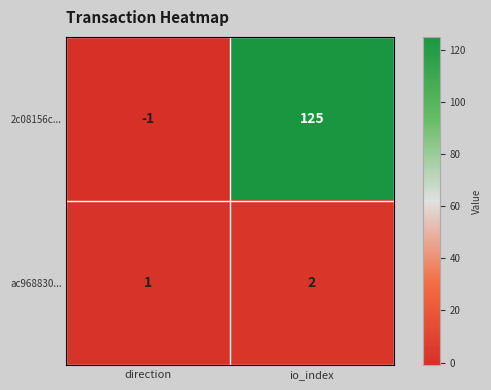

What is the sum of the ac968830... values at direction and io_index?

3